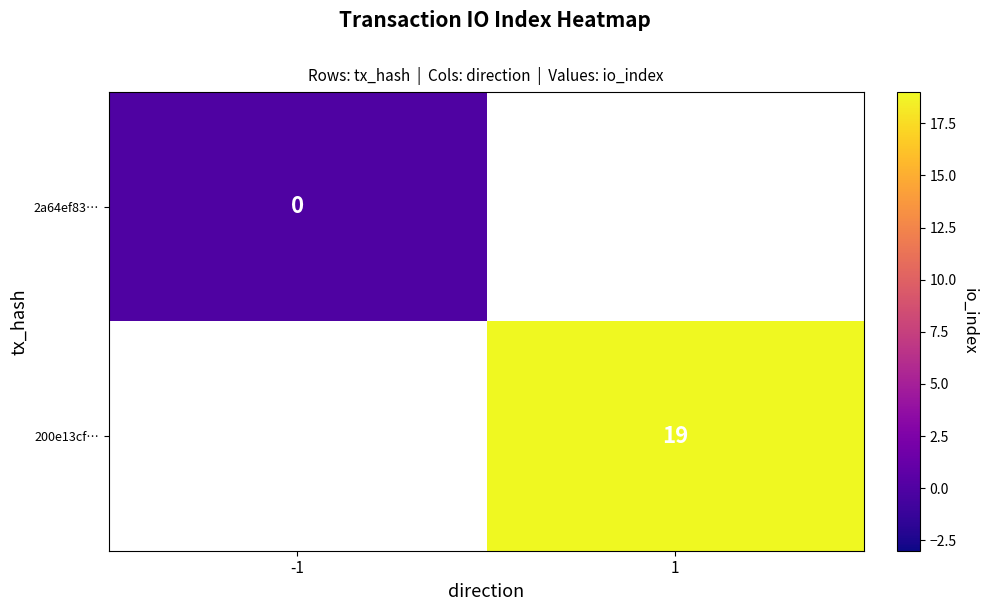

At how many categories does at least one series exceed 4?

1